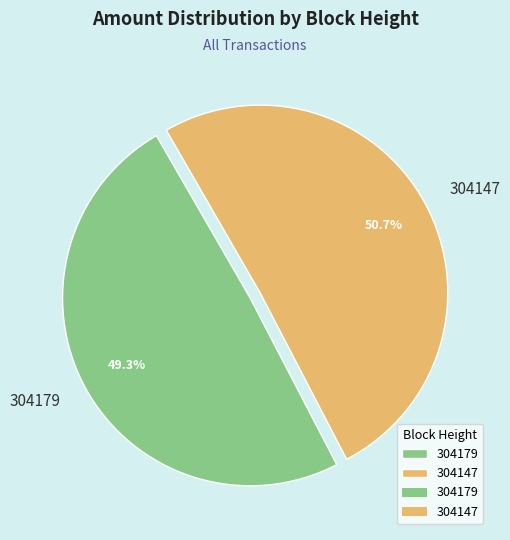

What is the majority slice?

304147